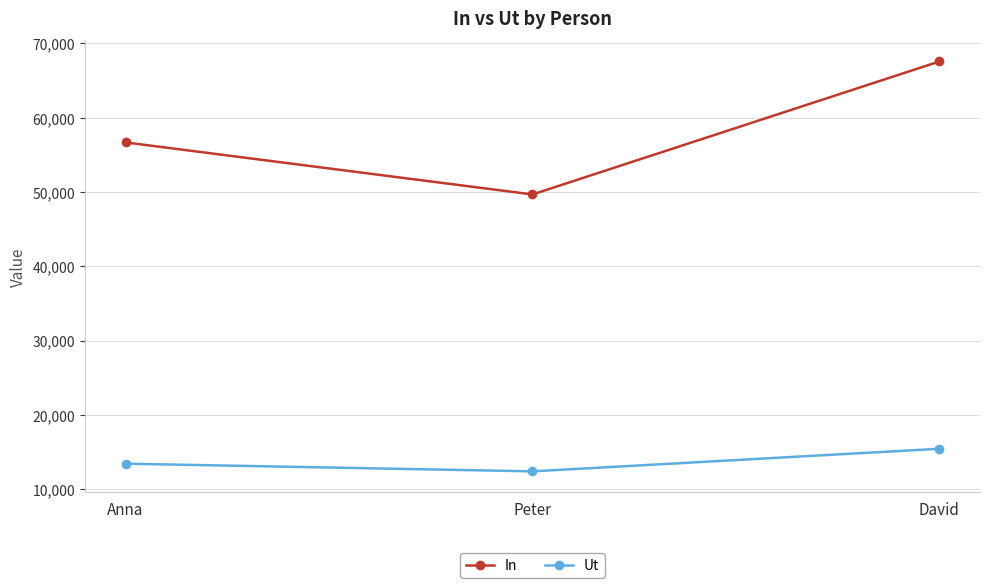

Between Peter and David, which series saw the biggest shift?

In